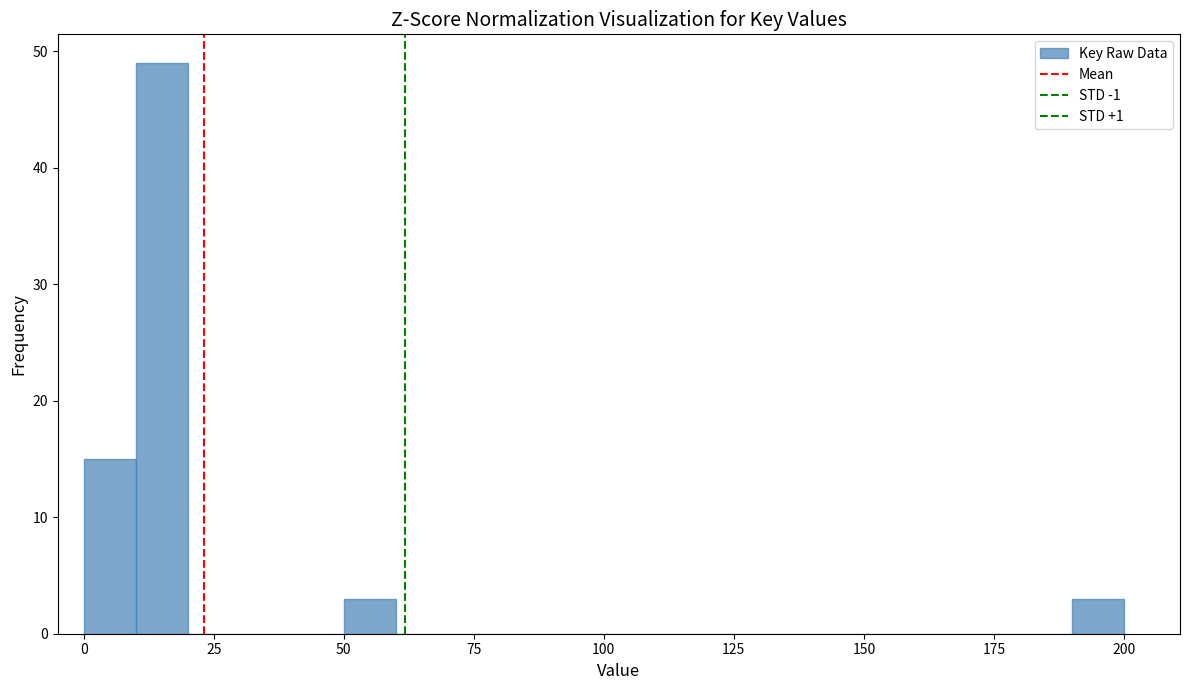

Read against the x-axis, roughly where is the centre of the tallest bar?

15